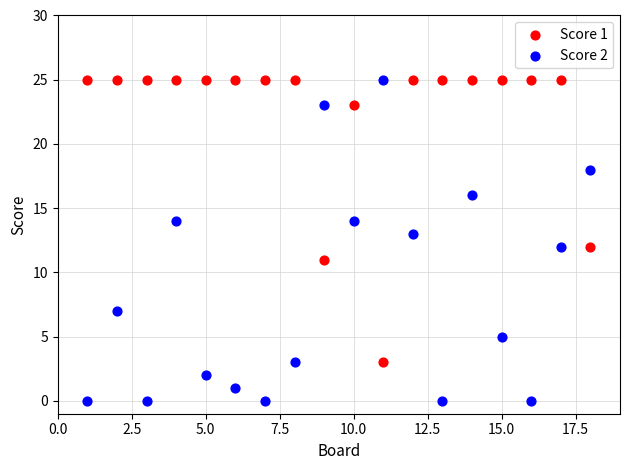

Which series has the widest spread of Y values?

Score 2